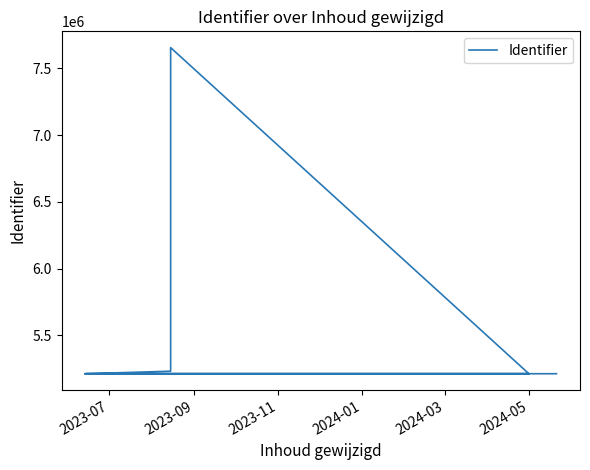

How many lines are shown in the chart?

1